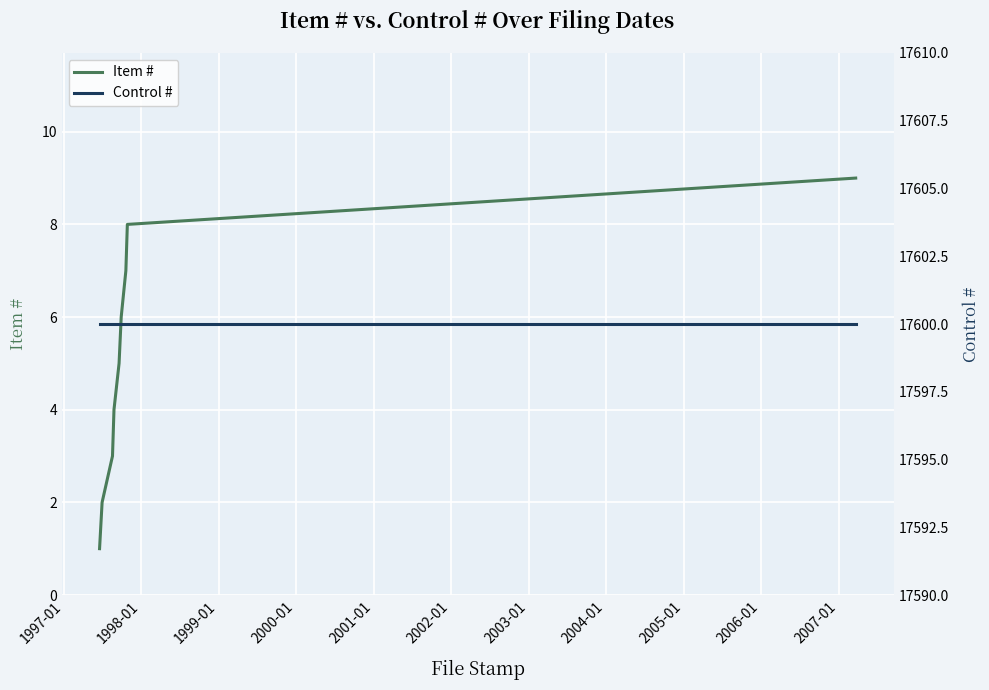

At 1999-01, list the series in order from smallest to largest.

Item #, Control #